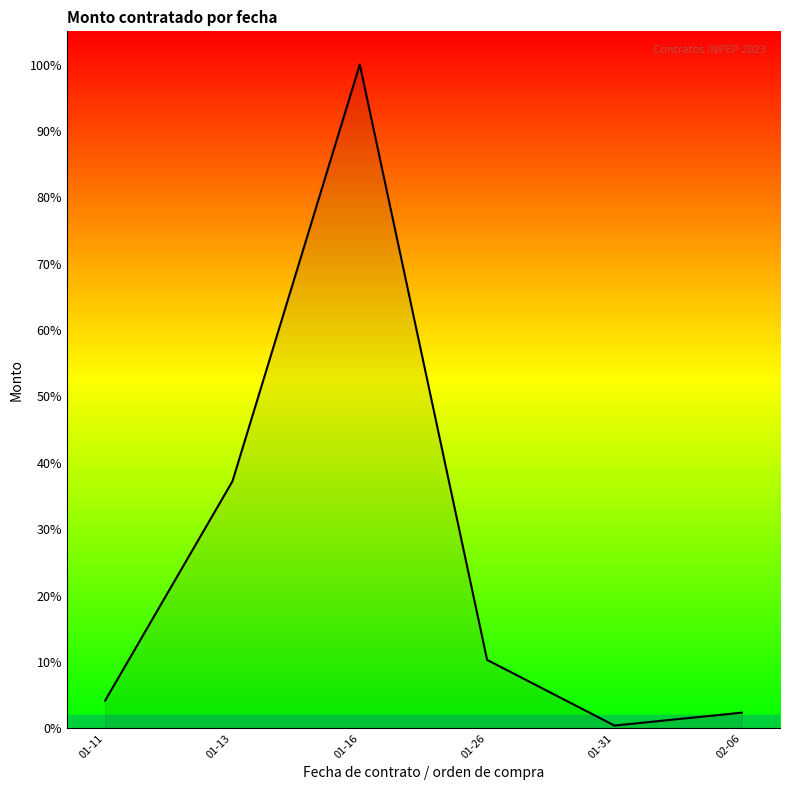

Which label corresponds to the largest value in the chart?

01-16